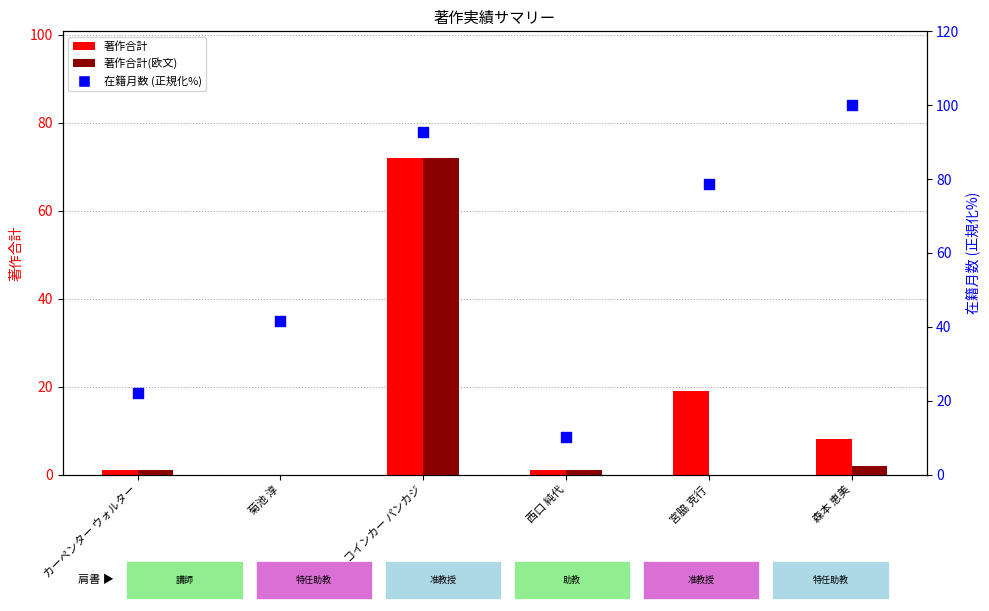

Which series reaches the maximum Y coordinate?

在籍月数 (正規化%)